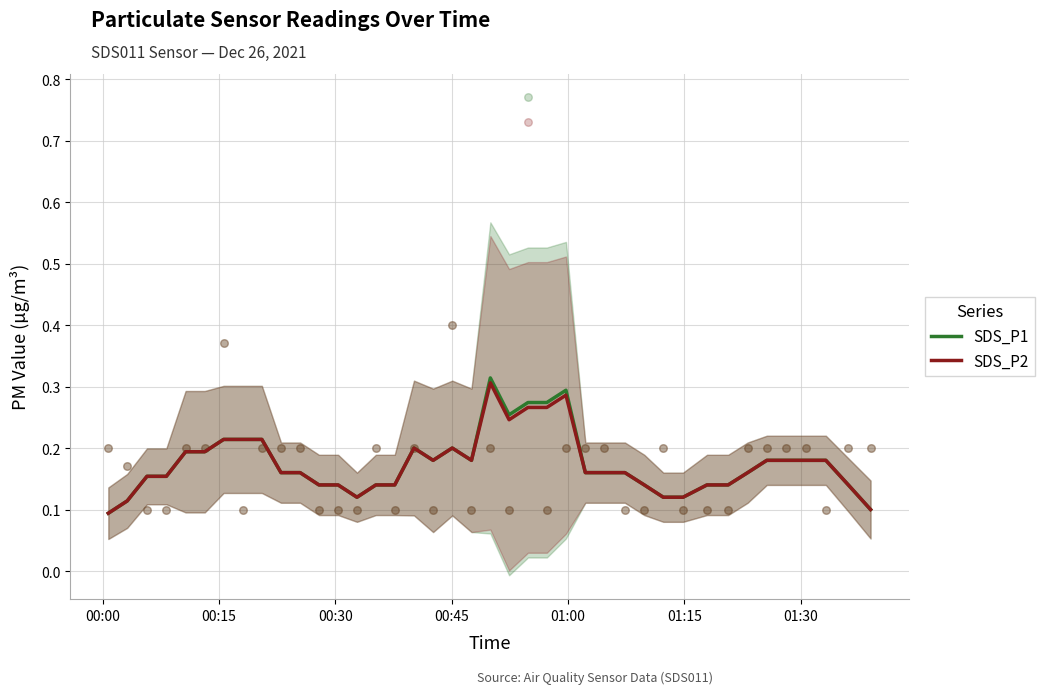

Which series has the largest total across all categories?

SDS_P1